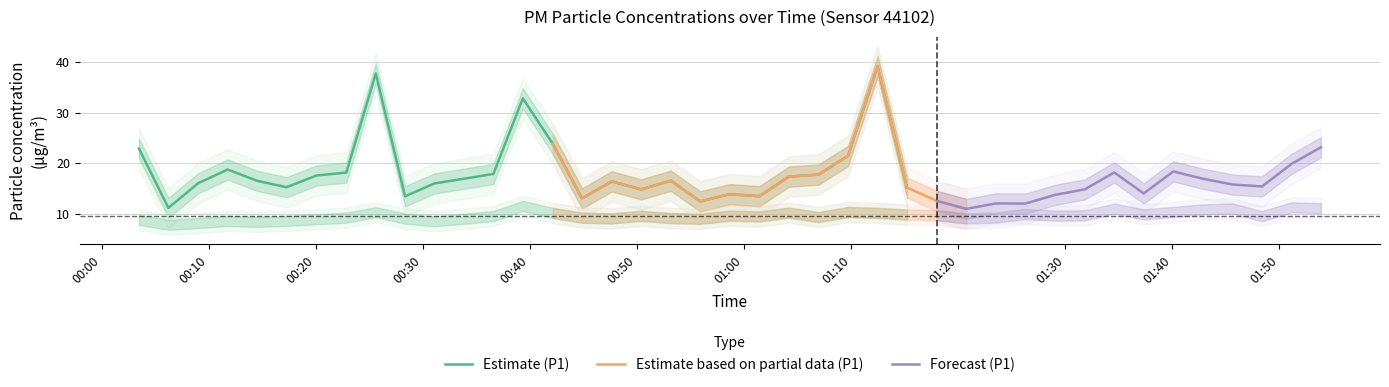

Count the number of categories in the chart.

40